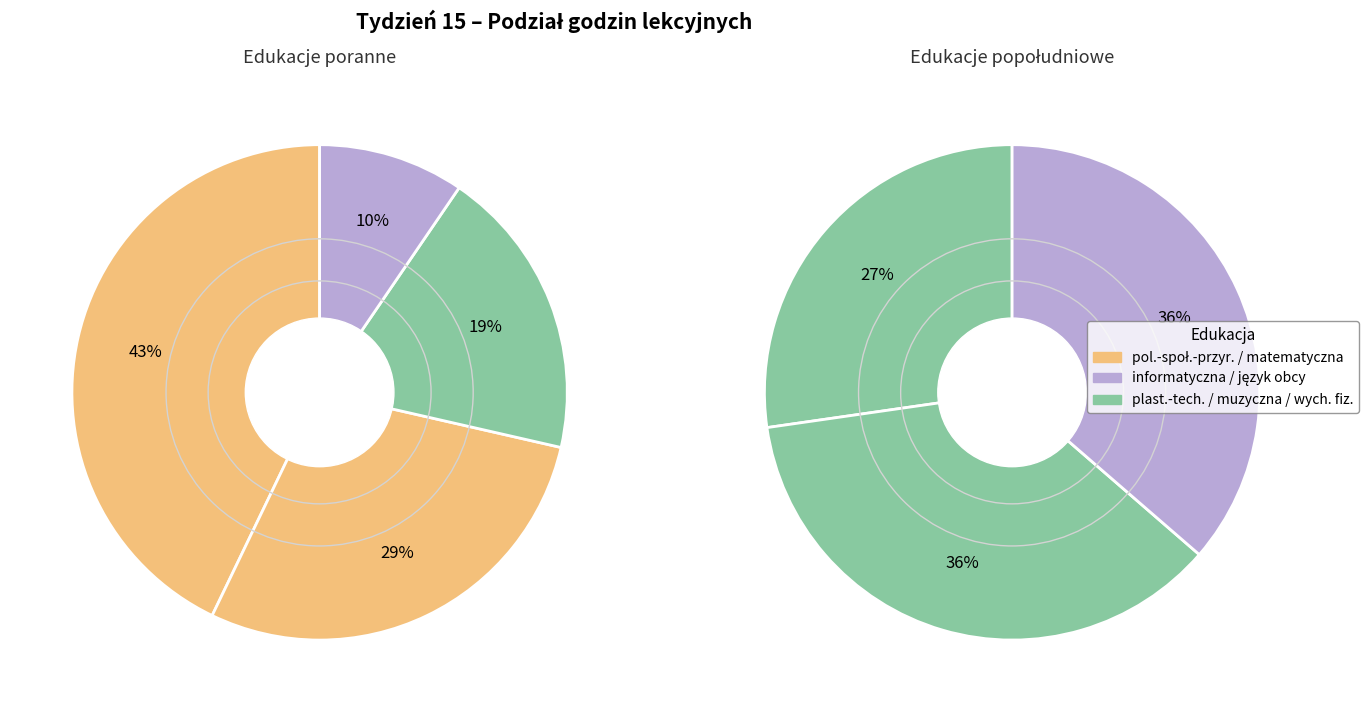

Which category has the smallest portion of the pie?

edukacja informatyczna